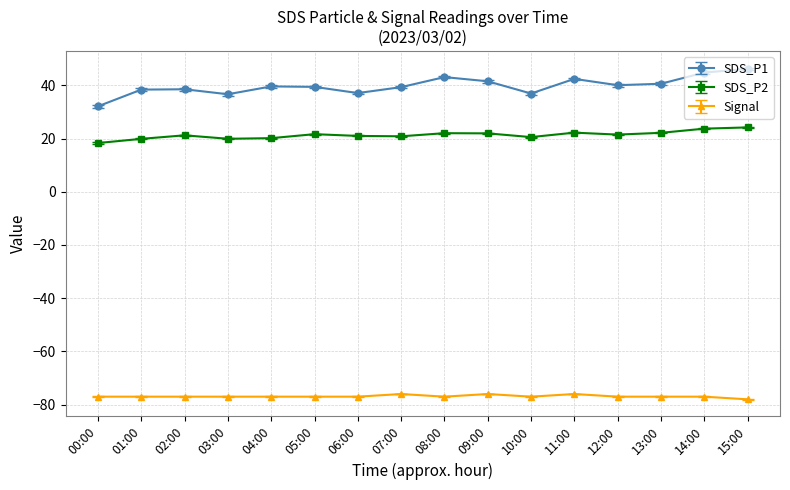

Which series has the largest total across all categories?

SDS_P1